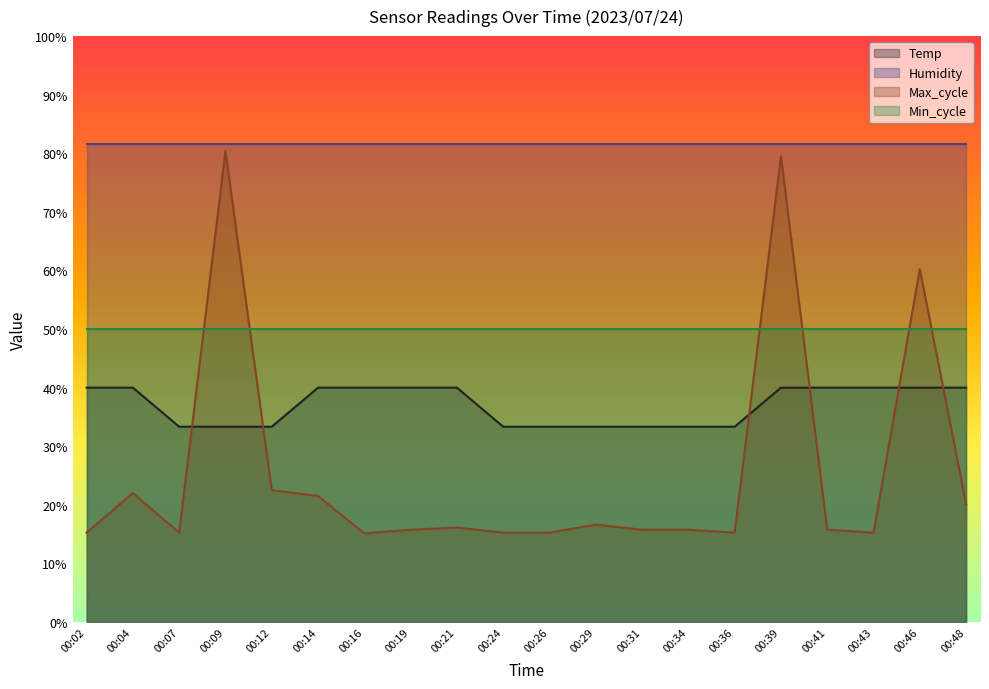

What is the value of the Max_cycle point at the 15th from the left?

15.2